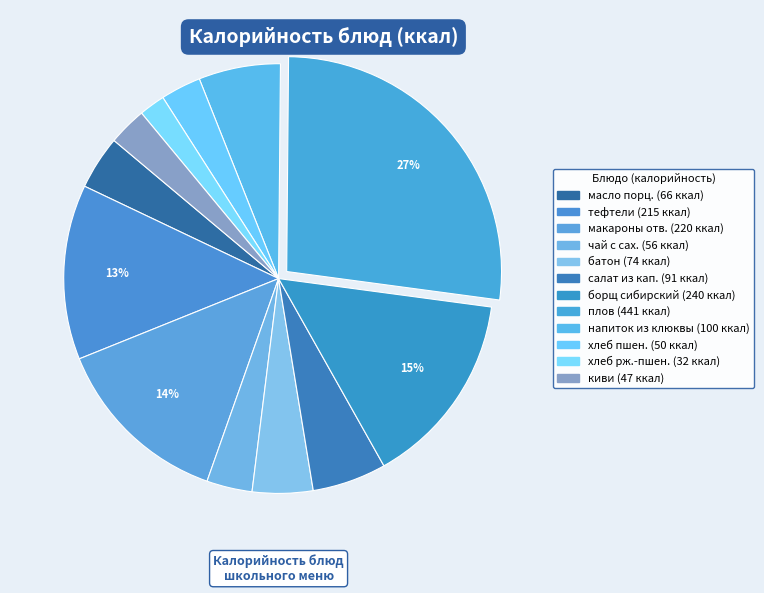

How many segments does this pie chart have?

12